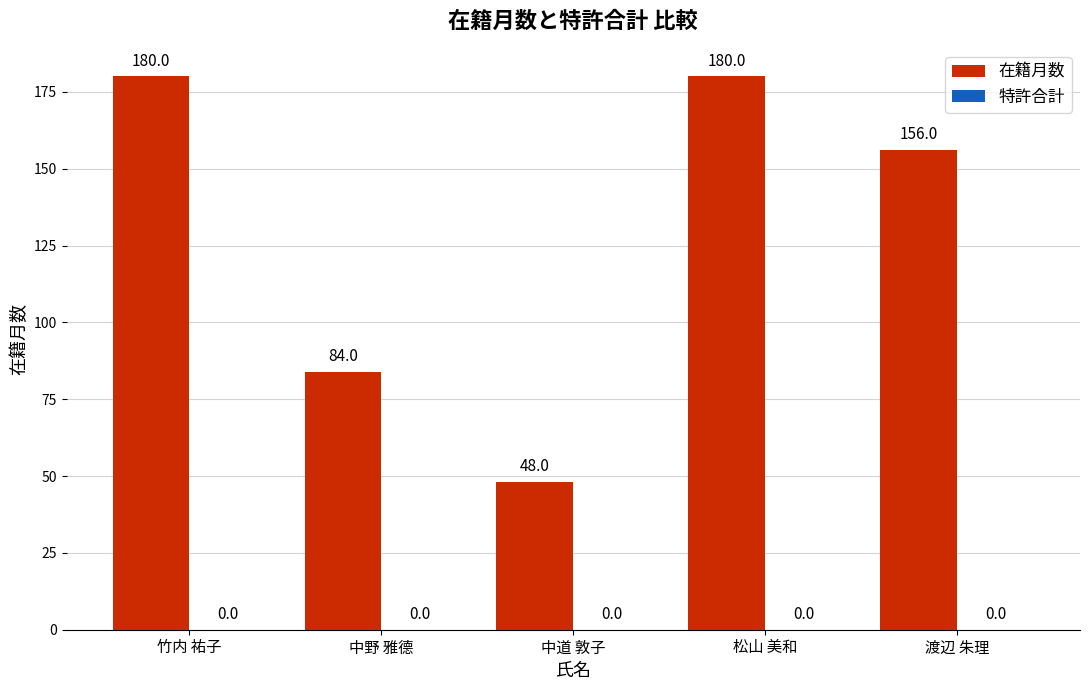

What is the label of the 5th bar from the right?

竹内 祐子